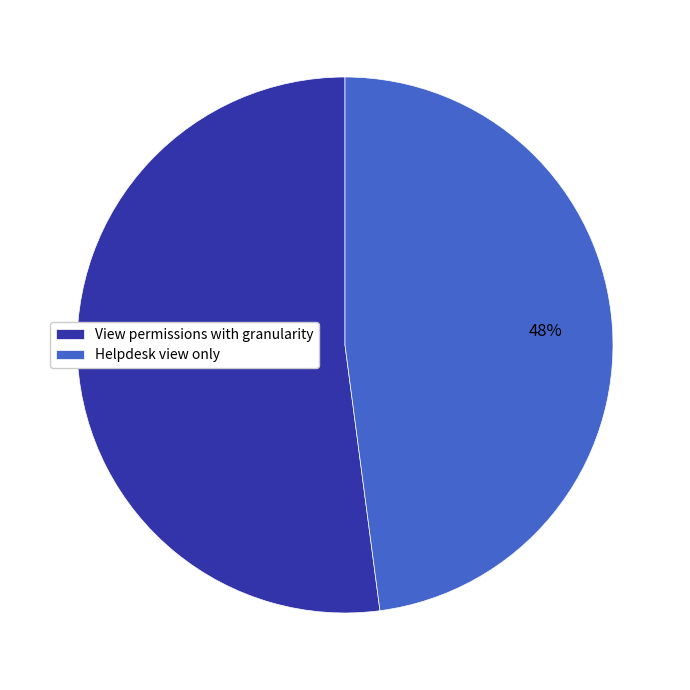

Is it true that Helpdesk view only is 48% of the pie?

True